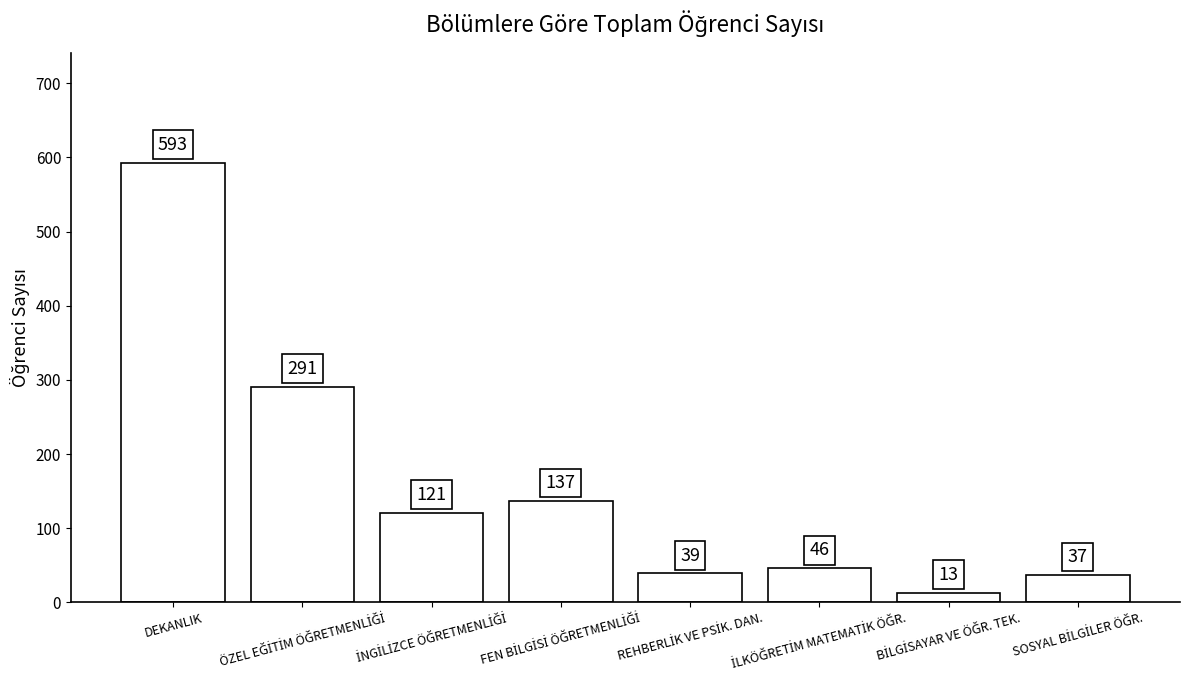

What is the maximum value shown in the chart?

593